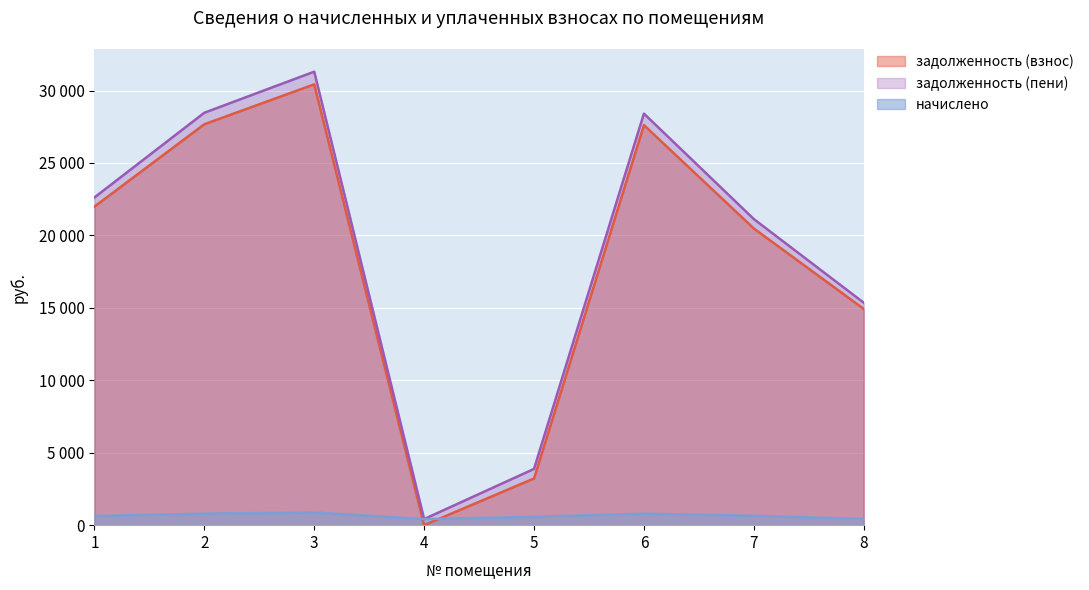

Does the chart display data point markers on the line(s)?

No